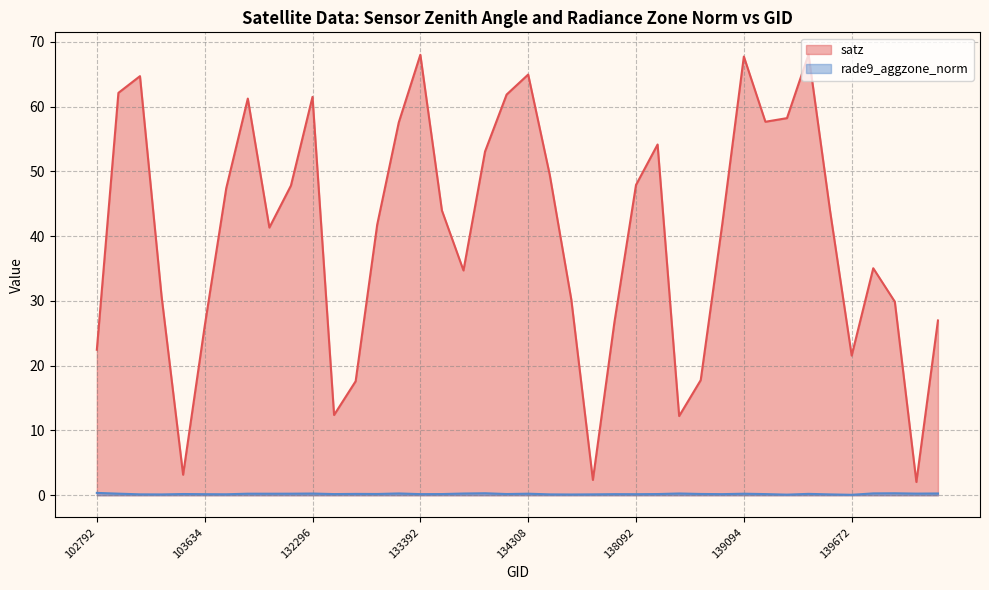

What is the smallest value displayed?

0.1